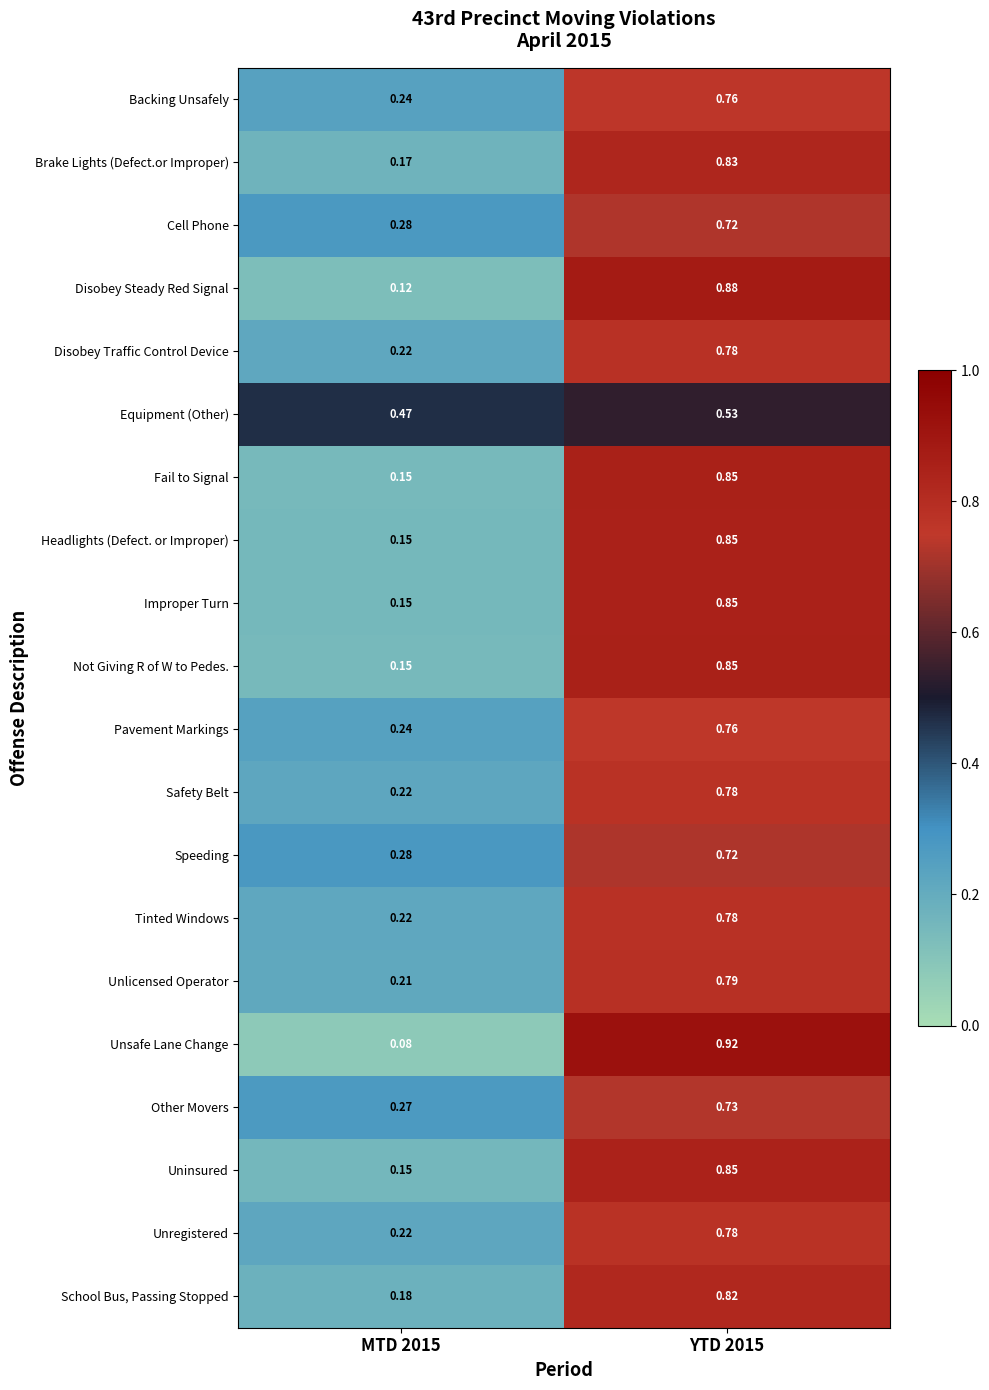

Which series changed the most between MTD 2015 and YTD 2015?

Unsafe Lane Change